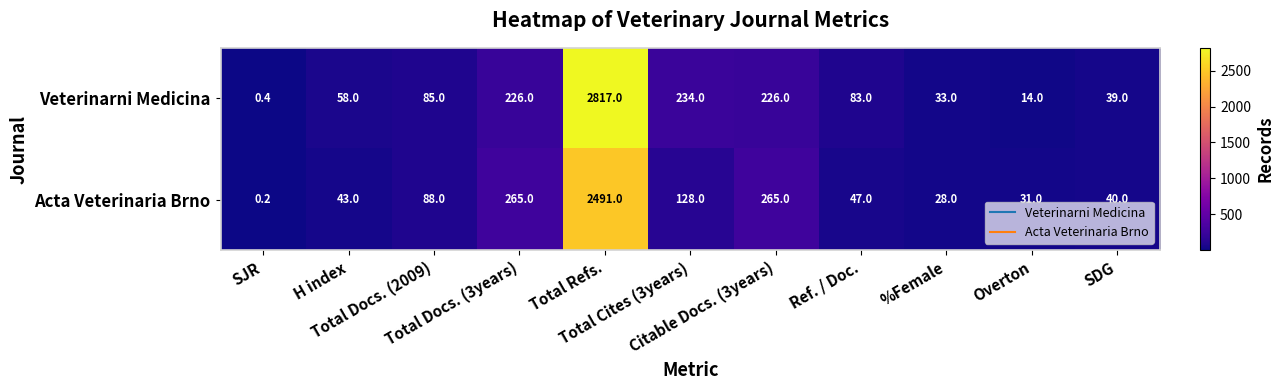

What is the spread (max minus min) of values at H index?

15.0